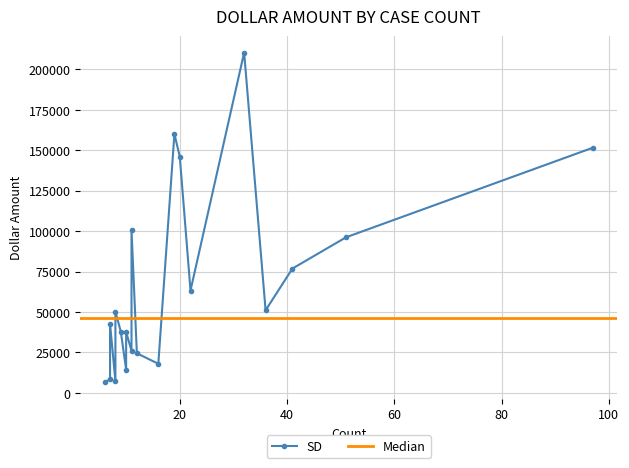

The chart shows a value of 37686 at 10. True or false?

True